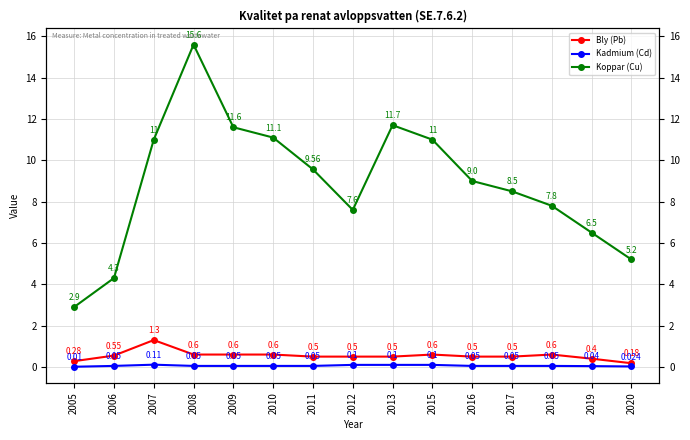

What is the average value of the Bly (Pb) series?

0.5